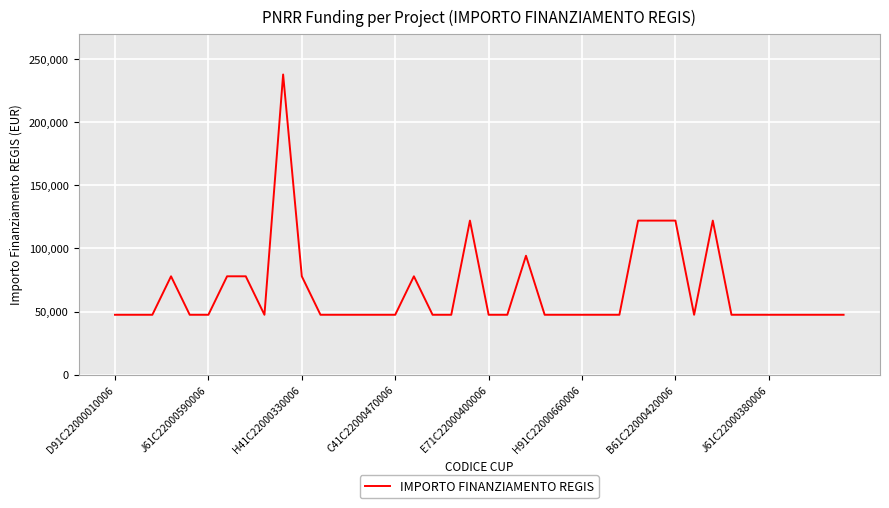

Count the number of categories in the chart.

40